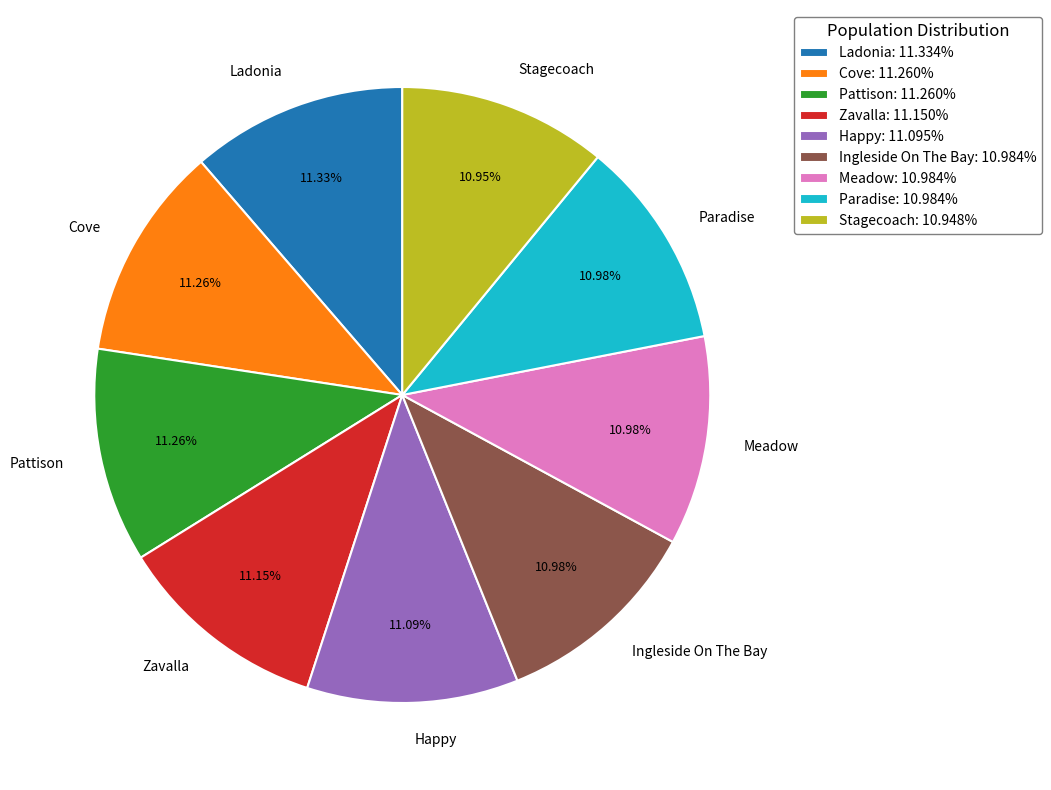

The Happy slice represents 11% of the pie. True or false?

True